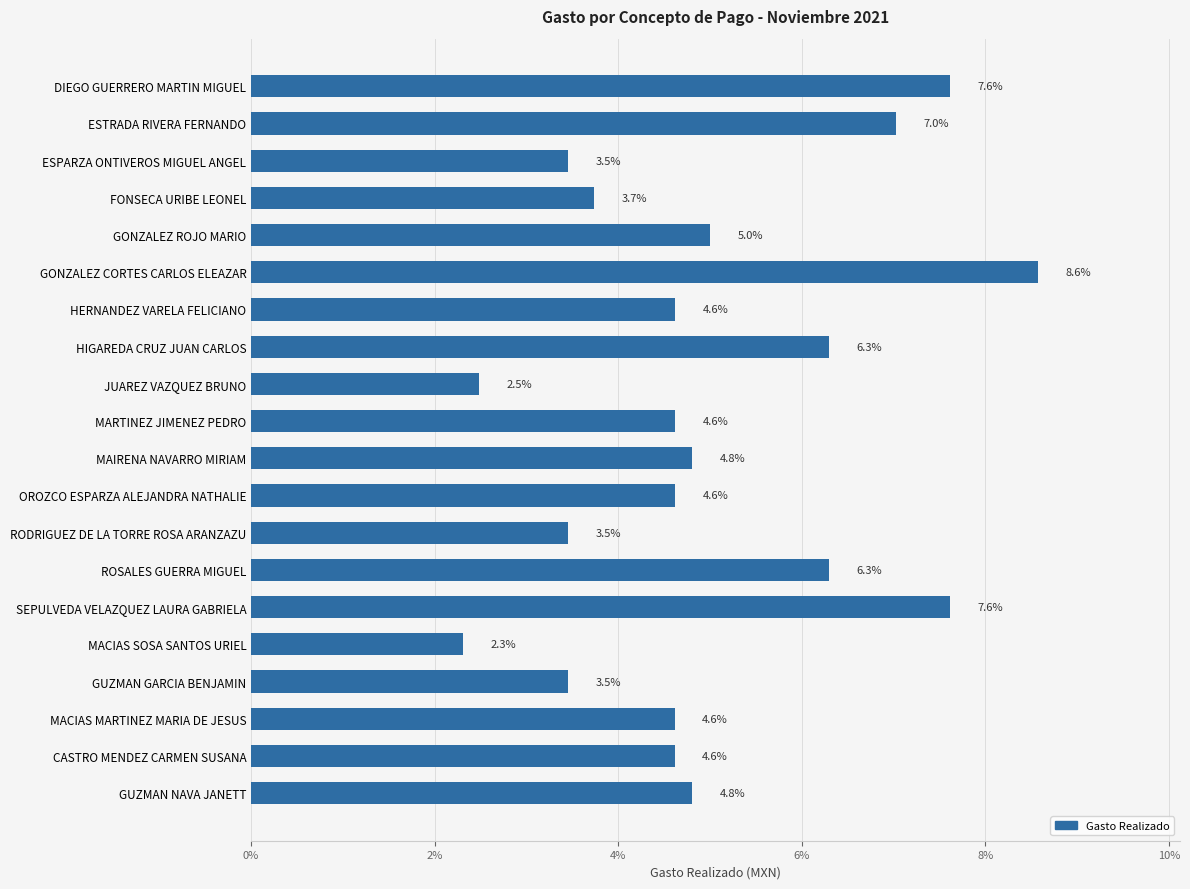

Reading top to bottom, transcribe all the data shown in this chart.

7.6	7.0	3.5	3.7	5.0	8.6	4.6	6.3	2.5	4.6	4.8	4.6	3.5	6.3	7.6	2.3	3.5	4.6	4.6	4.8